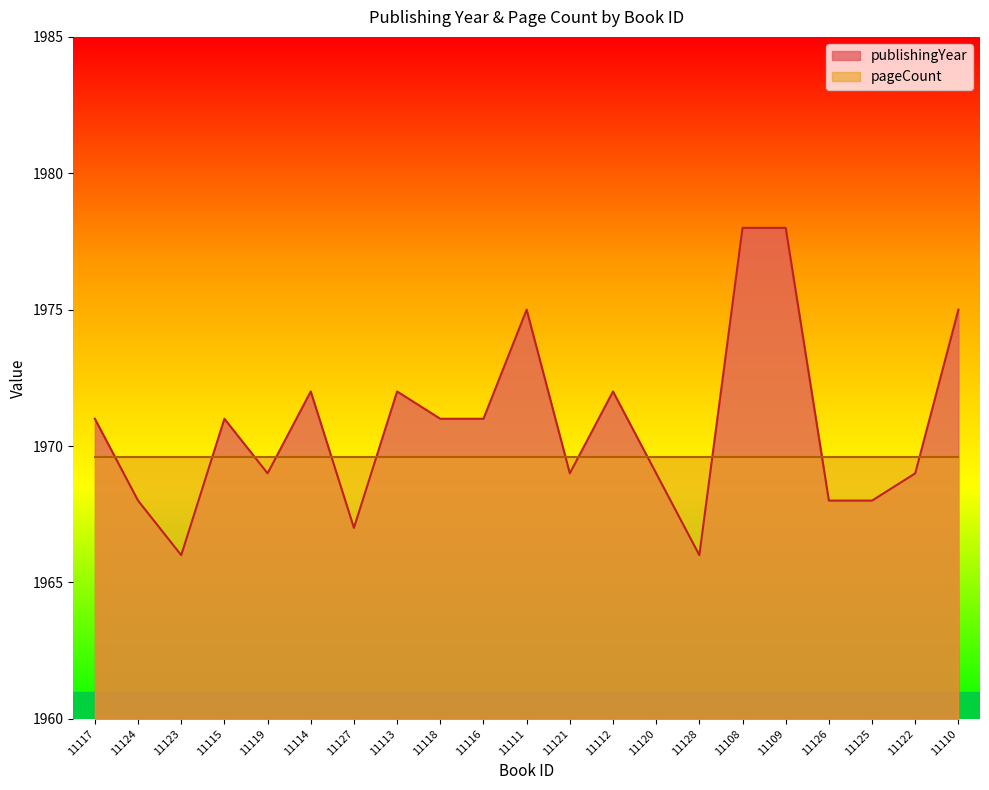

How many values are below 1971?

10